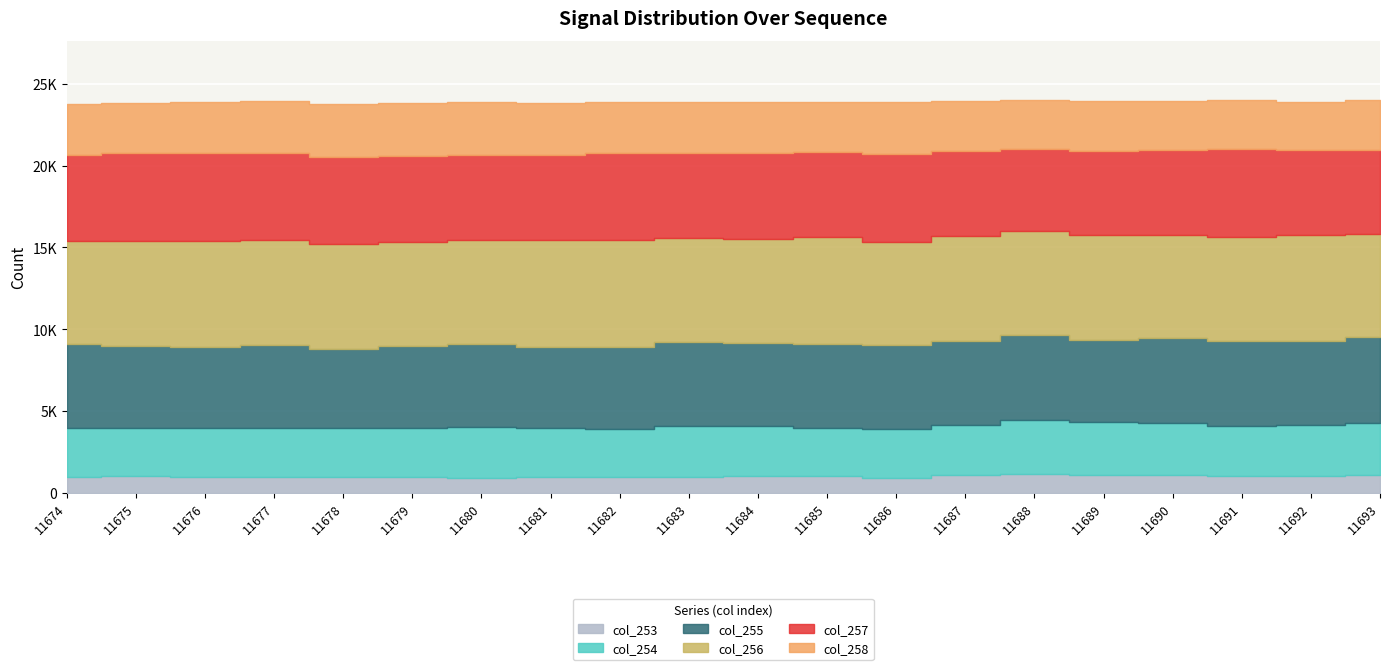

Reading left to right, list all the values displayed in this chart.

col_253: 11674=966	11675=998	11676=940	11677=982	11678=957	11679=976	11680=932	11681=996	11682=963	11683=988	11684=1037	11685=1001	11686=929	11687=1091	11688=1137	11689=1073	11690=1075	11691=1031	11692=1046	11693=1068
col_254: 11674=3016	11675=2945	11676=3006	11677=3003	11678=2986	11679=3000	11680=3084	11681=2974	11682=2928	11683=3119	11684=3058	11685=2938	11686=2975	11687=3056	11688=3300	11689=3252	11690=3169	11691=3073	11692=3097	11693=3212
col_255: 11674=5137	11675=5002	11676=4939	11677=5022	11678=4860	11679=5002	11680=5081	11681=4937	11682=5047	11683=5086	11684=5078	11685=5132	11686=5106	11687=5130	11688=5203	11689=5031	11690=5208	11691=5195	11692=5151	11693=5229
col_256: 11674=6268	11675=6447	11676=6490	11677=6421	11678=6418	11679=6350	11680=6334	11681=6546	11682=6496	11683=6399	11684=6342	11685=6553	11686=6296	11687=6446	11688=6392	11689=6378	11690=6296	11691=6320	11692=6479	11693=6337
col_257: 11674=5282	11675=5351	11676=5396	11677=5333	11678=5301	11679=5286	11680=5246	11681=5173	11682=5365	11683=5171	11684=5271	11685=5176	11686=5409	11687=5158	11688=4976	11689=5147	11690=5209	11691=5374	11692=5152	11693=5113
col_258: 11674=3110	11675=3103	11676=3099	11677=3198	11678=3221	11679=3208	11680=3224	11681=3195	11682=3107	11683=3150	11684=3088	11685=3103	11686=3186	11687=3086	11688=2993	11689=3076	11690=3001	11691=3003	11692=2962	11693=3064